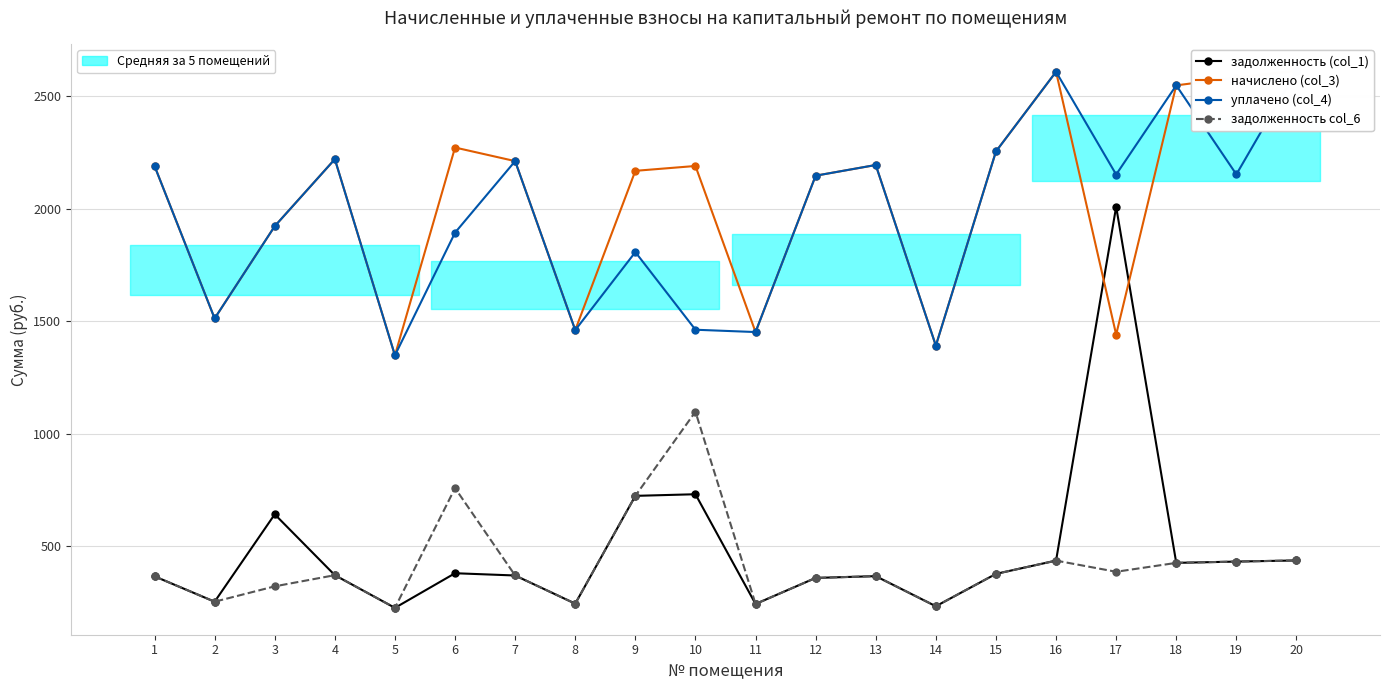

Which series has the largest total across all categories?

начислено (col_3)